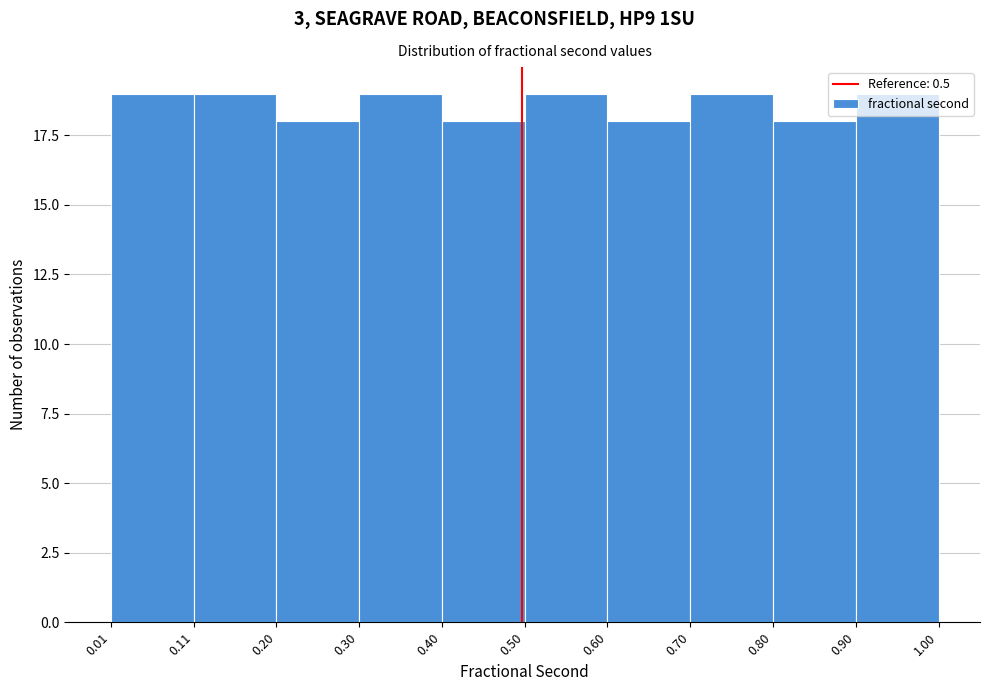

Reading left to right, transcribe this chart: for each bar, give the range it covers on the x-axis and its height. The values are not printed on the chart, so give them approximately, as read against the axis.

0.01 to 0.11: 19
0.11 to 0.20: 19
0.20 to 0.30: 18
0.30 to 0.40: 19
0.40 to 0.50: 18
0.50 to 0.60: 19
0.60 to 0.70: 18
0.70 to 0.80: 19
0.80 to 0.90: 18
0.90 to 1.00: 19